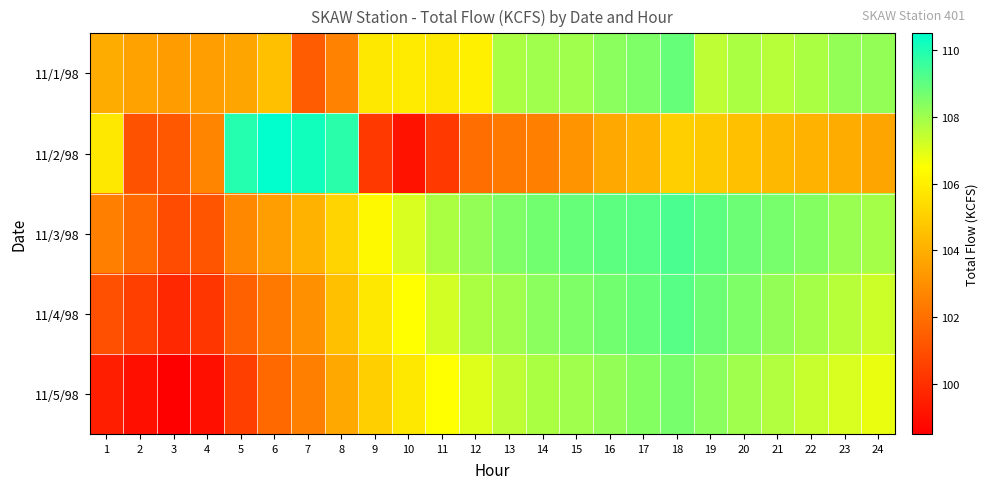

Between 5 and 10, which series saw the biggest shift?

11/2/98